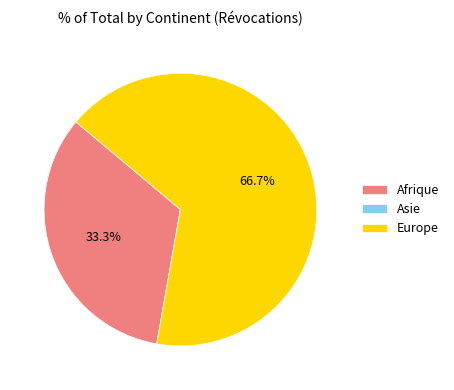

To the nearest percent, what percentage of the pie is Europe?

67%